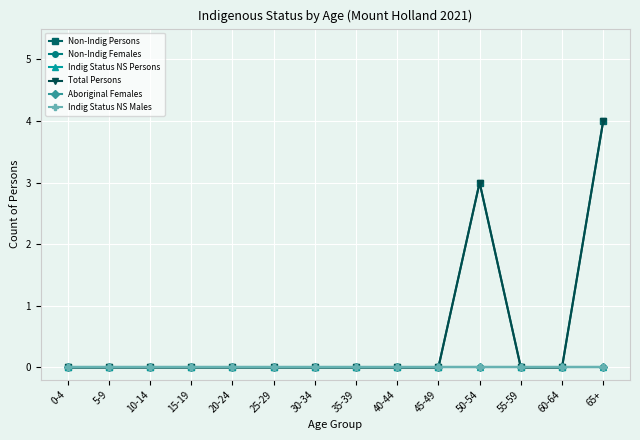

Is this an area chart (filled region under the line)?

No